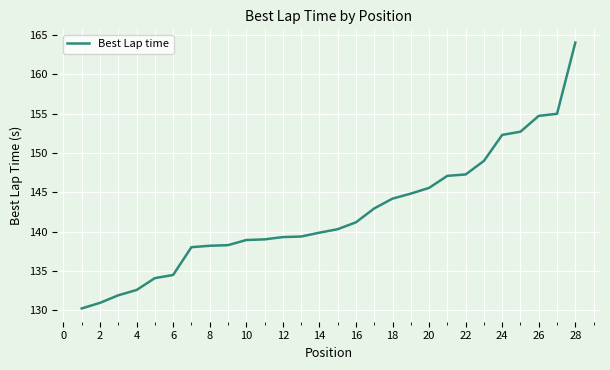

What is the greatest value displayed?

164.0